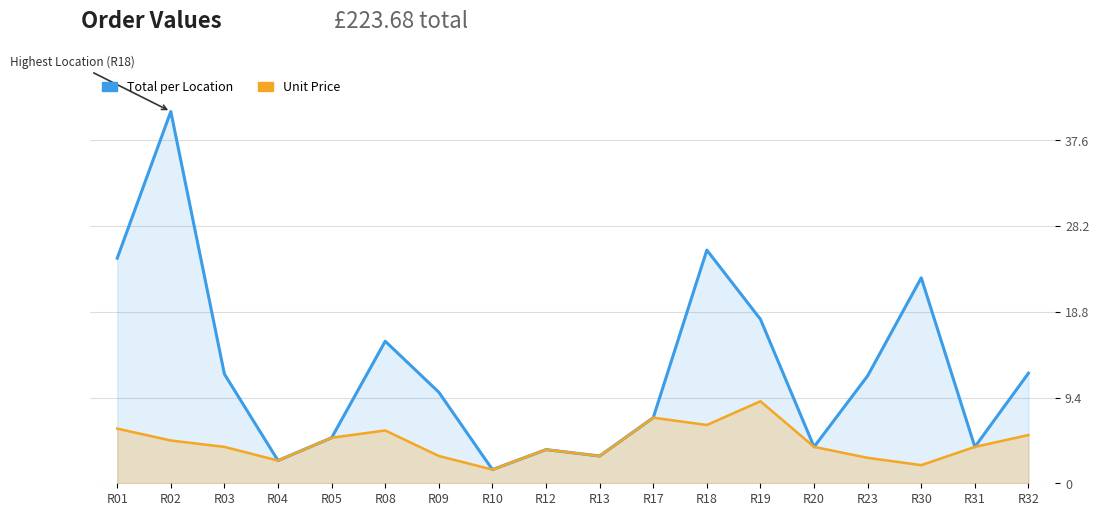

Reading right to left, transcribe all the data shown in this chart.

Total per Location: R32=12.1	R31=4.0	R30=22.5	R23=11.8	R20=4.0	R19=18.0	R18=25.6	R17=7.2	R13=3.0	R12=3.7	R10=1.5	R09=10.0	R08=15.6	R05=5.0	R04=2.5	R03=12.0	R02=40.7	R01=24.7
Unit Price: R32=5.3	R31=4.0	R30=2.0	R23=2.8	R20=4.0	R19=9.0	R18=6.4	R17=7.2	R13=3.0	R12=3.7	R10=1.5	R09=3.0	R08=5.8	R05=5.0	R04=2.5	R03=4.0	R02=4.7	R01=6.0